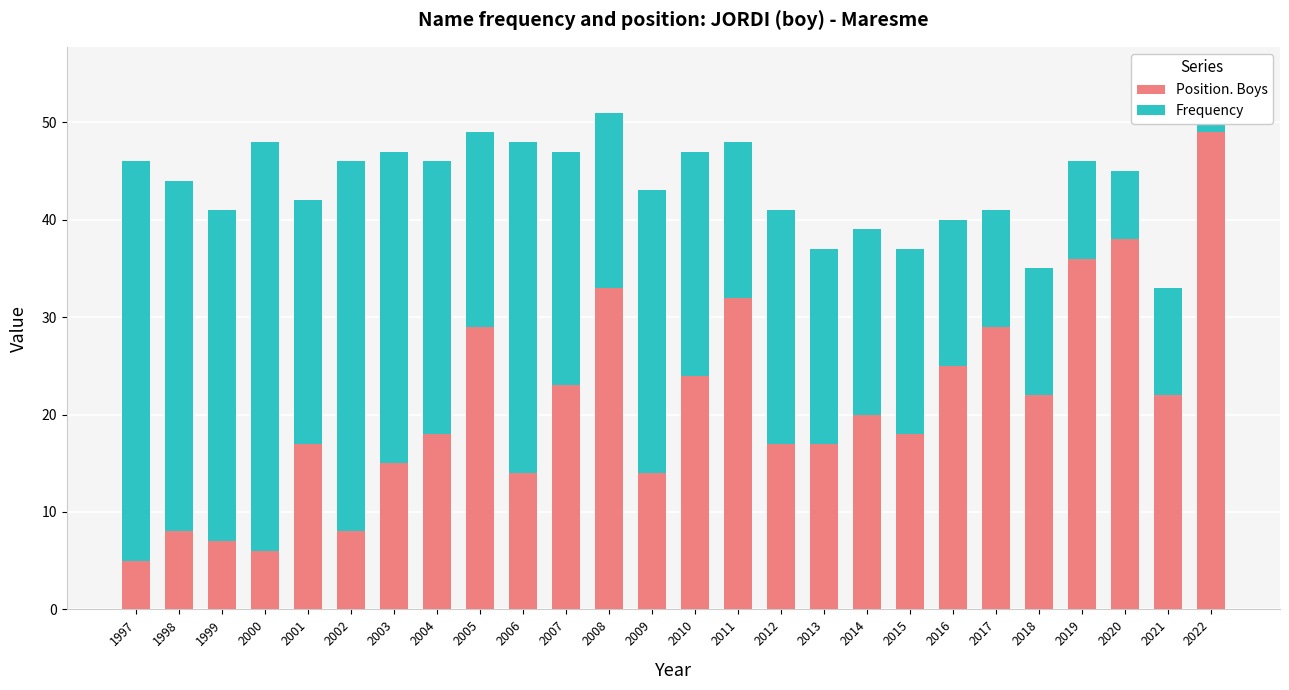

List the labels in order of Position. Boys value, largest first.

2022, 2020, 2019, 2008, 2011, 2005, 2017, 2016, 2010, 2007, 2018, 2021, 2014, 2004, 2015, 2001, 2012, 2013, 2003, 2006, 2009, 1998, 2002, 1999, 2000, 1997